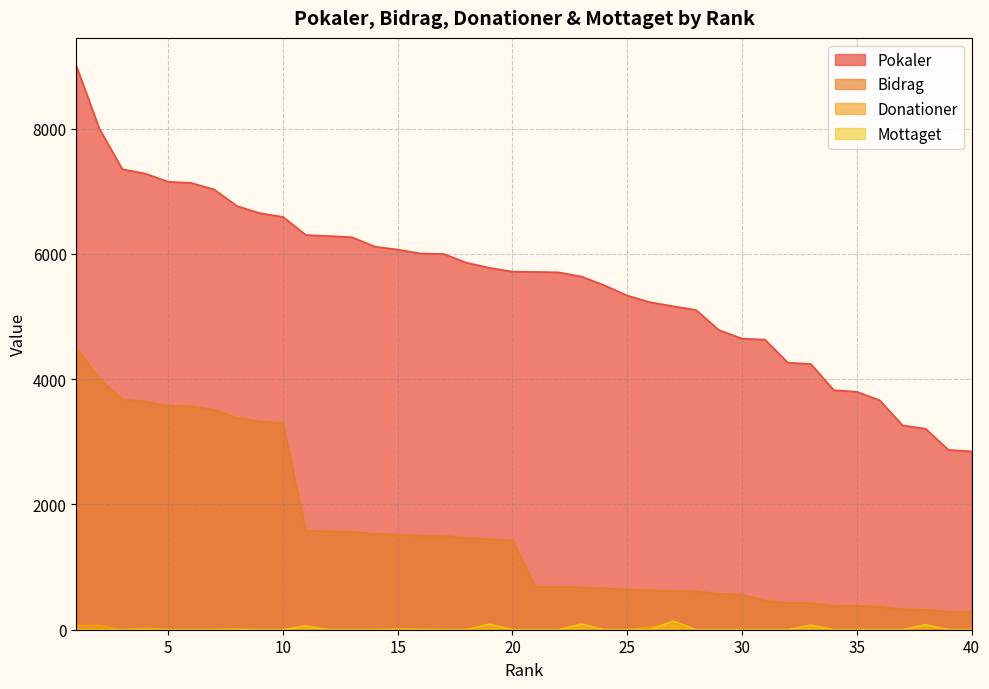

What is the sum of all Bidrag values?

61567